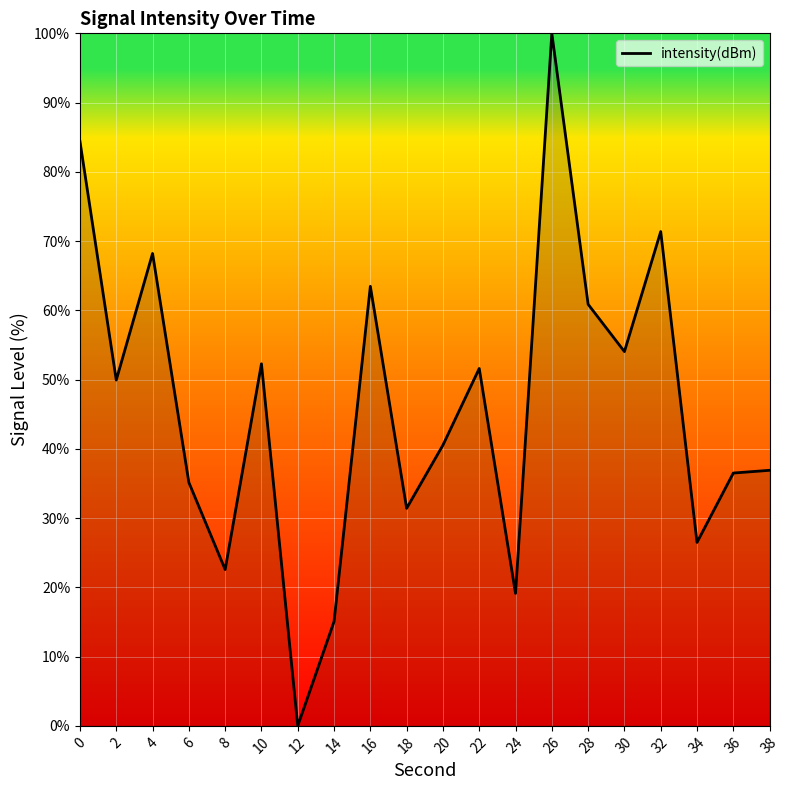

What is the difference between the maximum and second lowest values?

84.9